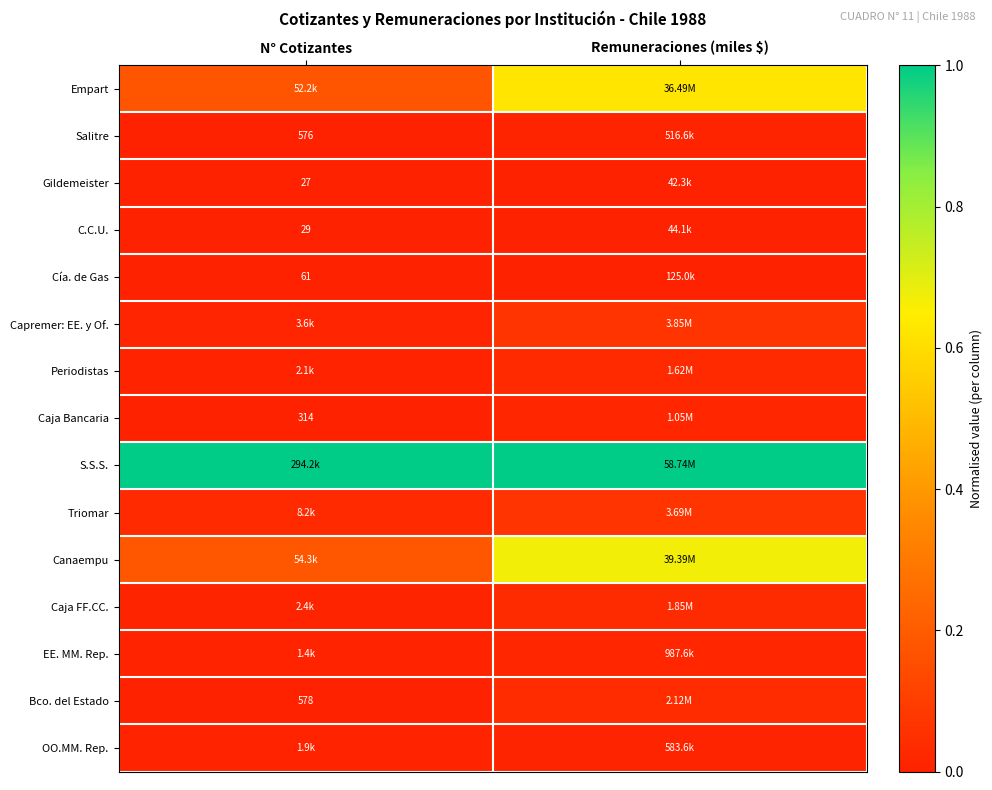

The value of Gildemeister at Remuneraciones (miles $) is 0.0. True or false?

True